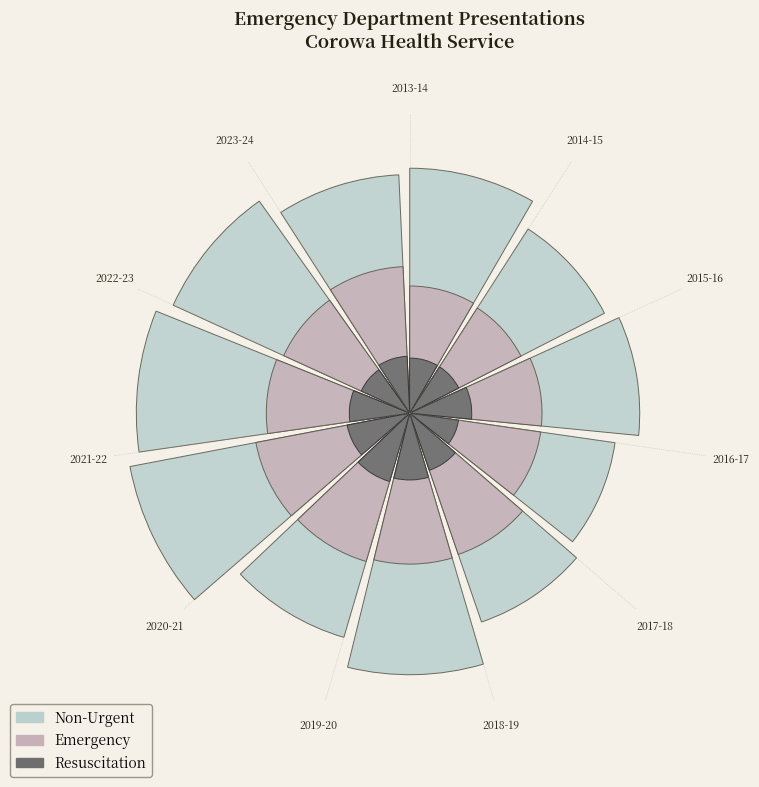

How many segments does this pie chart have?

11